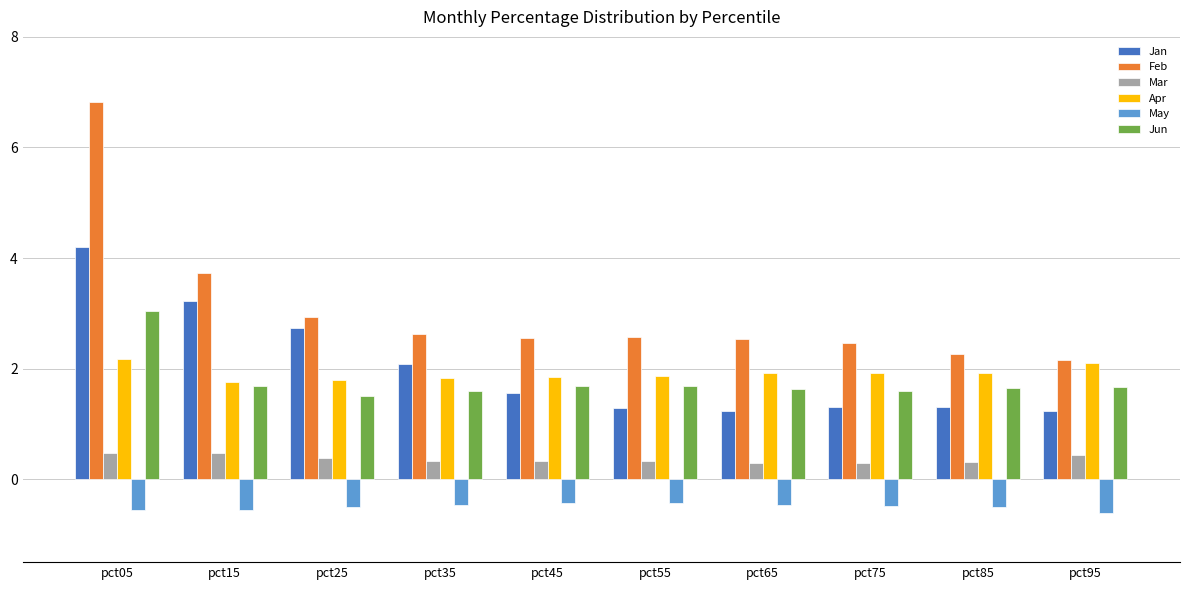

What is the average value of the Mar series?

0.4